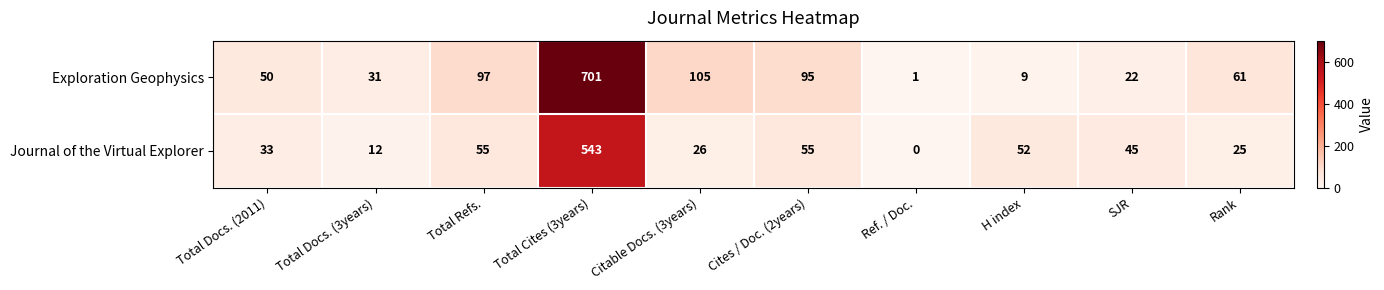

What is the total value across all series at SJR?

67